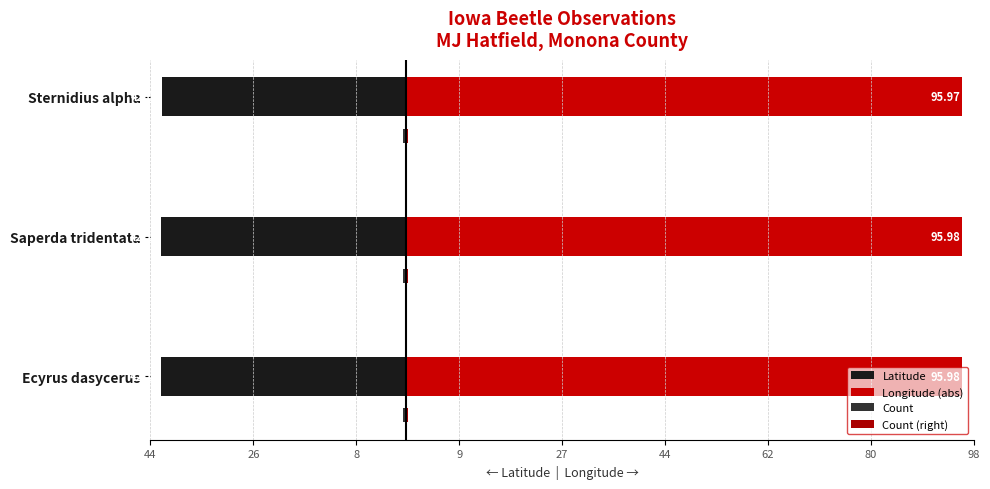

What is the average value of the Latitude series?

-42.1